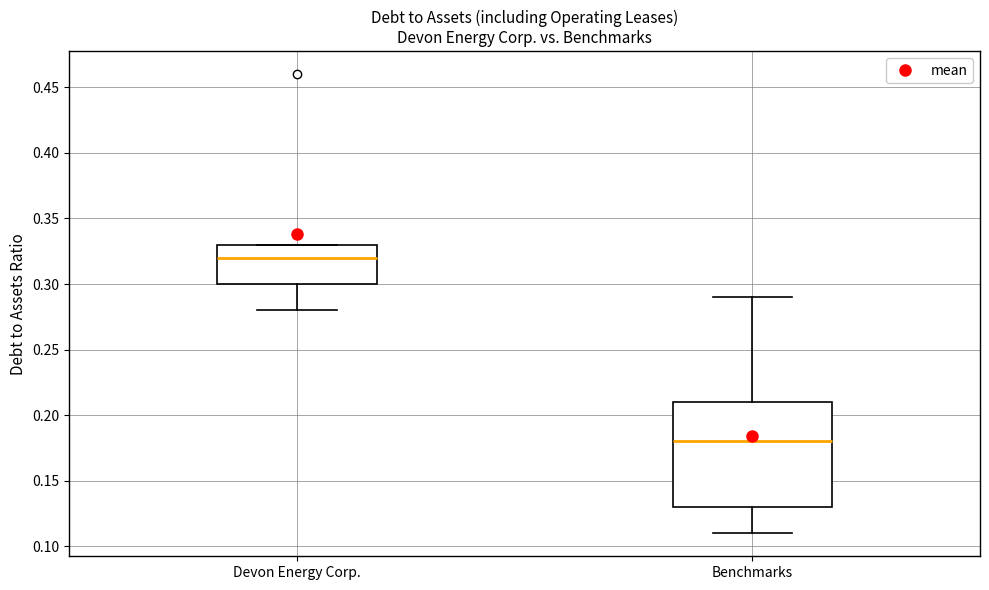

Reading left to right, read every box against the y-axis: the position of its median line, the range the box covers, and the ends of its whiskers. The values are not printed on the chart, so give them approximately, as read against the axis.

Devon Energy Corp.: median 0.32, box 0.30 to 0.33, whiskers 0.28 to 0.33
Benchmarks: median 0.18, box 0.13 to 0.21, whiskers 0.11 to 0.29